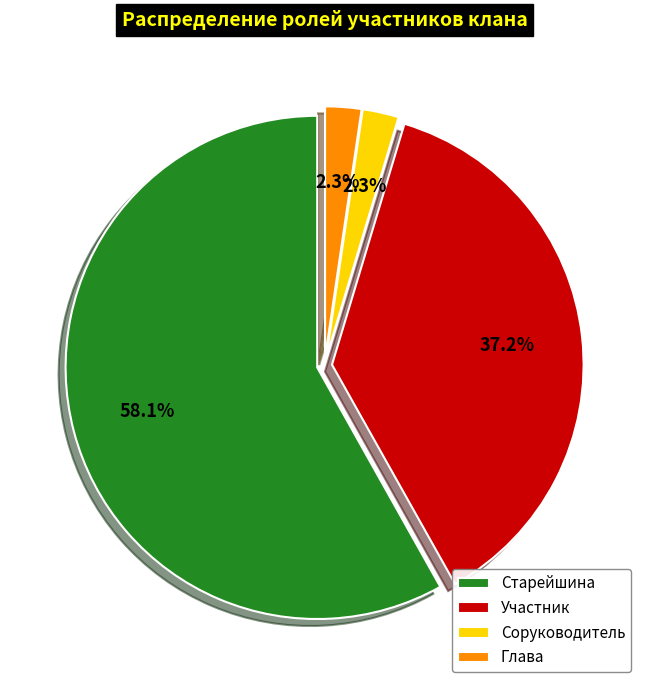

To the nearest percent, what is the combined percentage of Участник and Глава?

40%